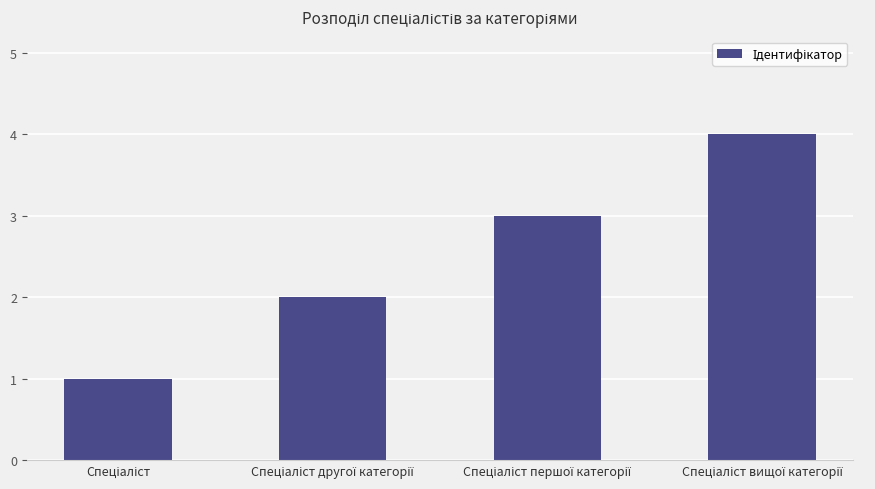

What is the sum of all values?

10